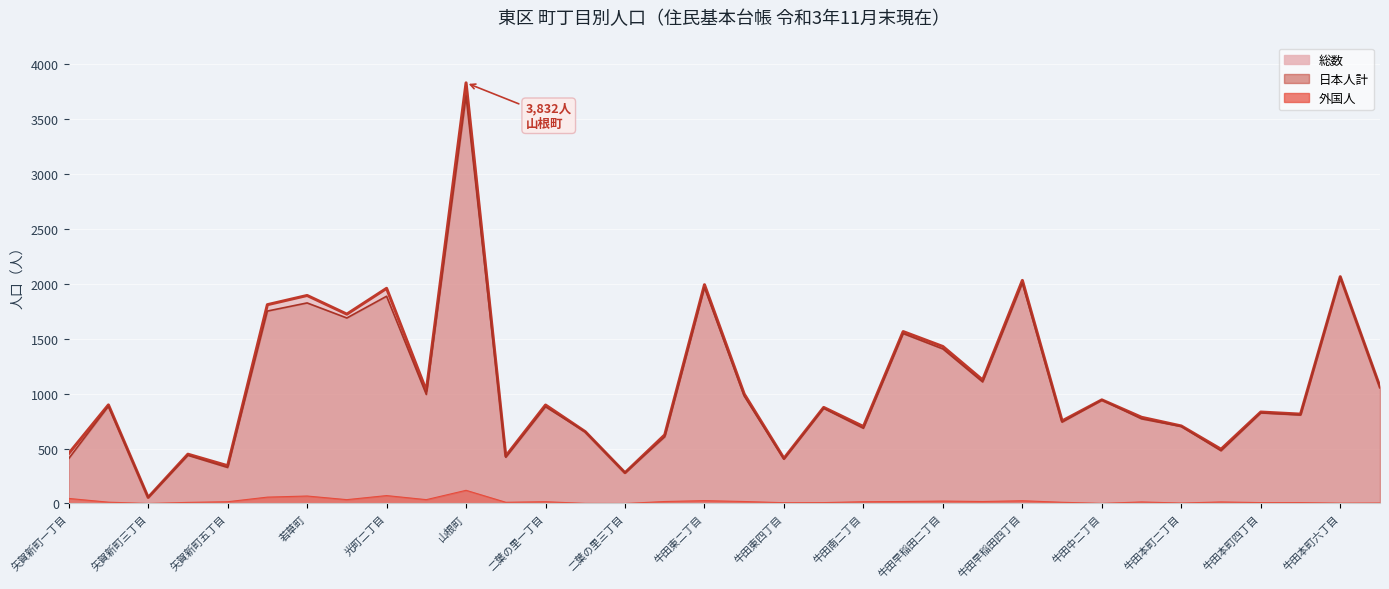

True or false: 外国人 and 日本人計 cross at least once.

False